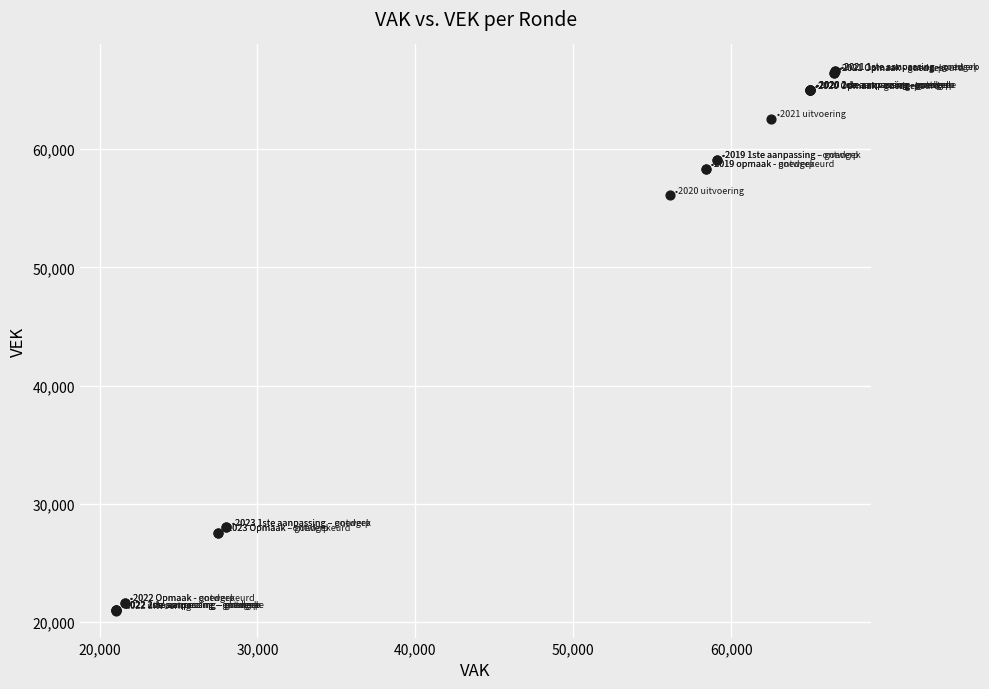

What Y value in the scatter plot is closest to 43772?

56104